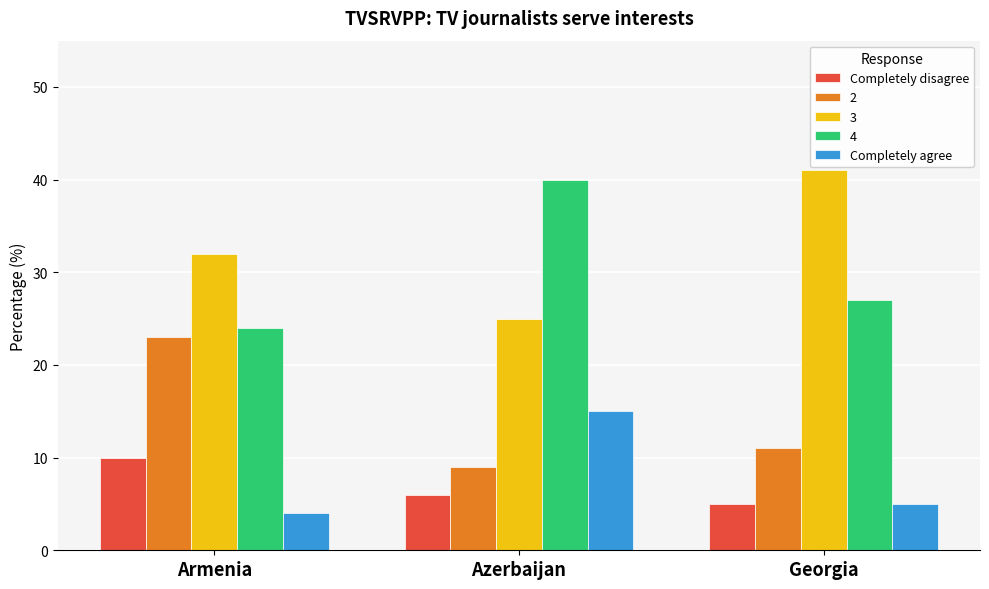

Is the value of Completely agree at Azerbaijan greater than the value of Completely disagree at Armenia?

Yes